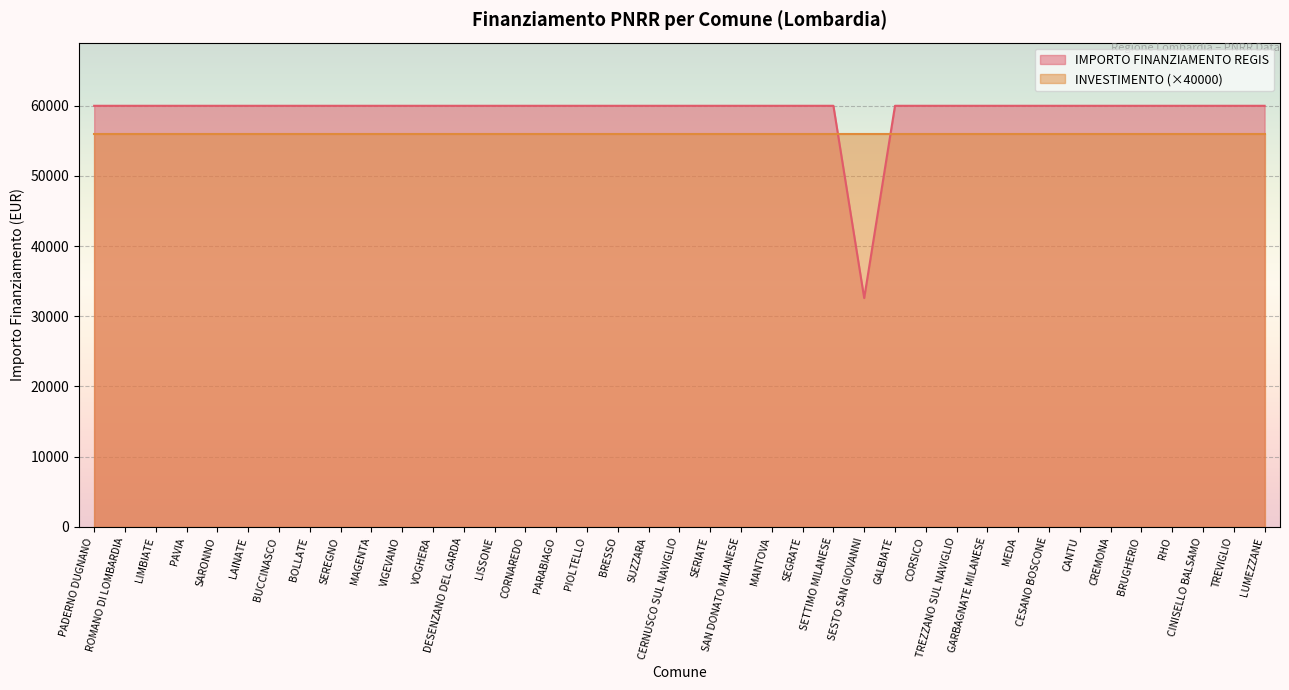

Which category has the highest value across all series?

PADERNO DUGNANO